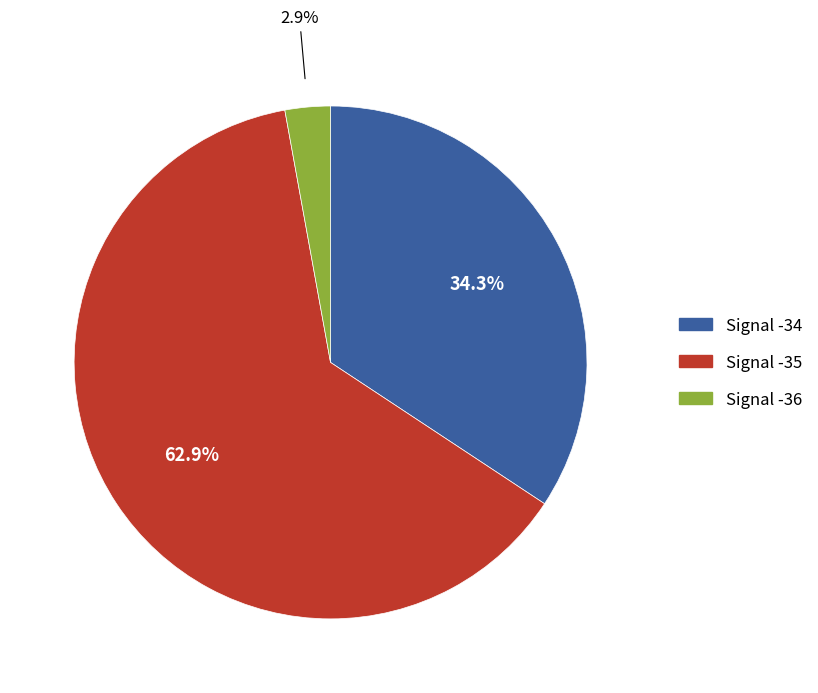

Is there any slice that represents more than half of the pie?

Yes